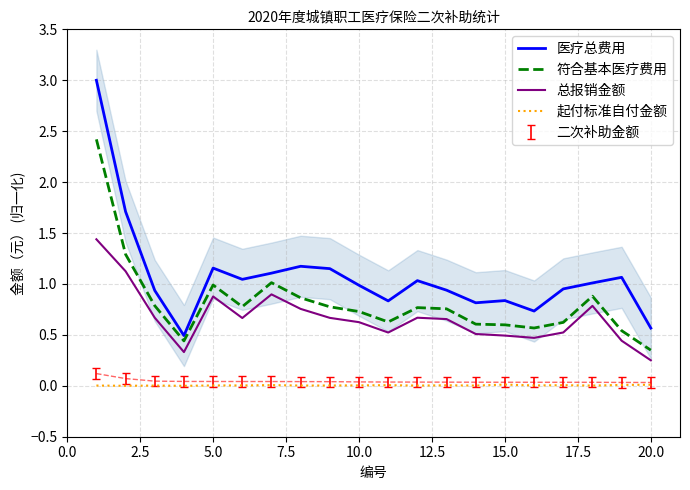

The 总报销金额 series shows 0.9 at 5.0. True or false?

True